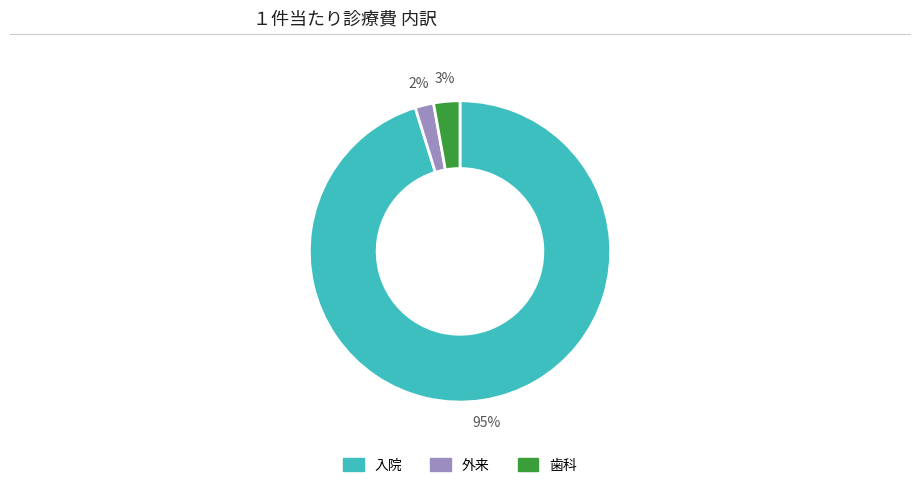

Which slice is the largest?

入院